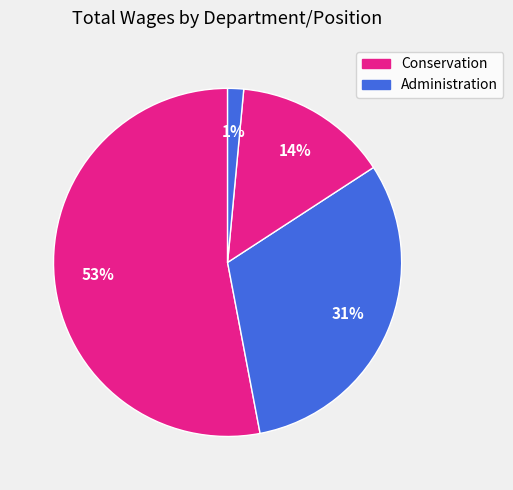

How many slices are in this pie chart?

4